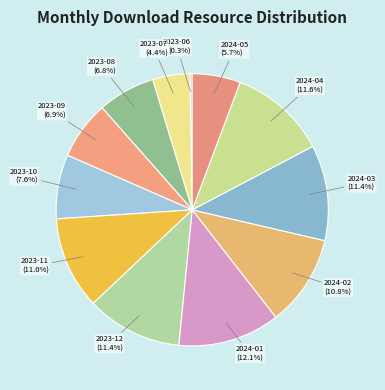

True or false: 2023-12 accounts for 18% of the total.

False